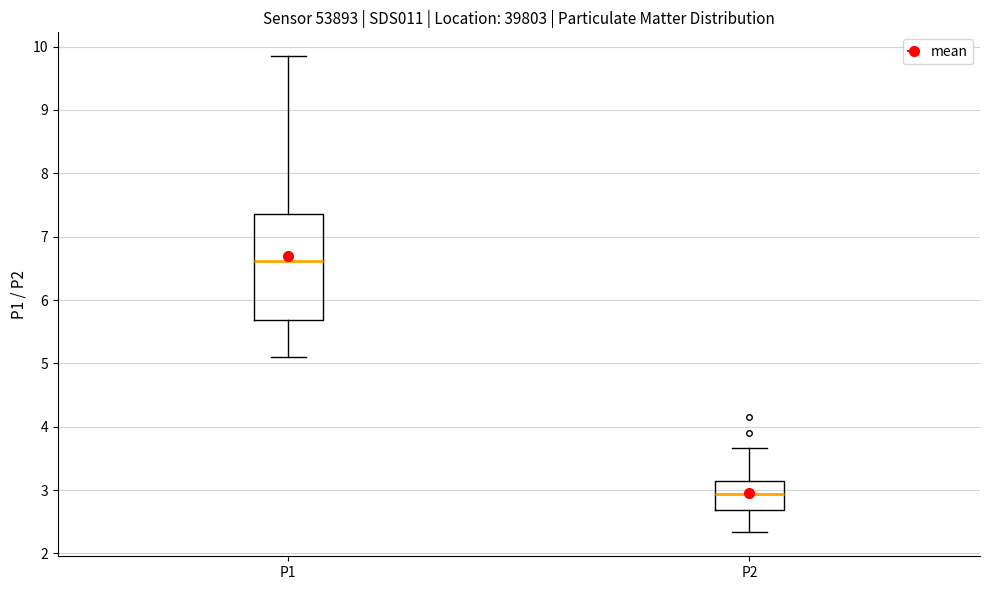

Reading left to right, read every box against the y-axis: the position of its median line, the range the box covers, and the ends of its whiskers. The values are not printed on the chart, so give them approximately, as read against the axis.

P1: median 6.6, box 5.7 to 7.4, whiskers 5.1 to 9.9
P2: median 2.9, box 2.7 to 3.1, whiskers 2.3 to 3.7